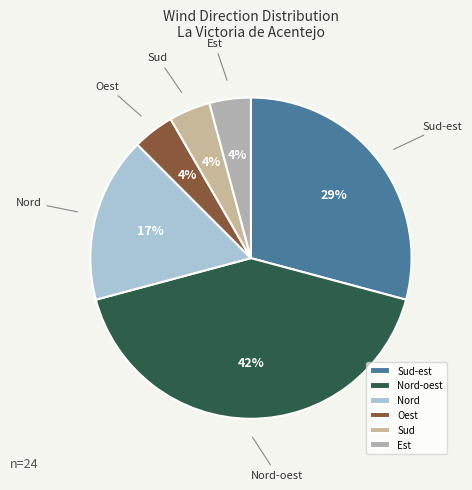

How many segments does this pie chart have?

6